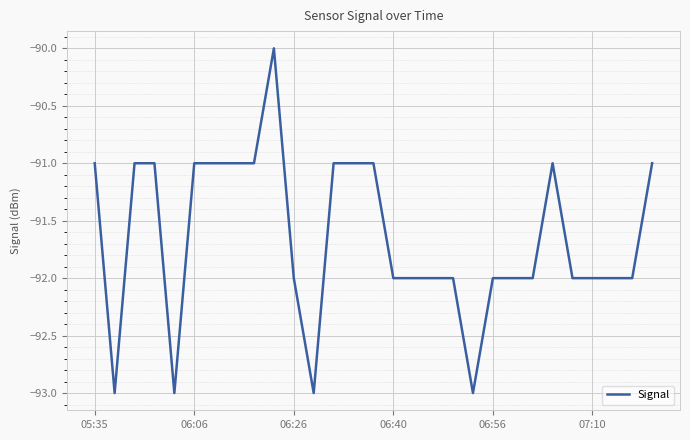

What is the greatest value displayed?

-90